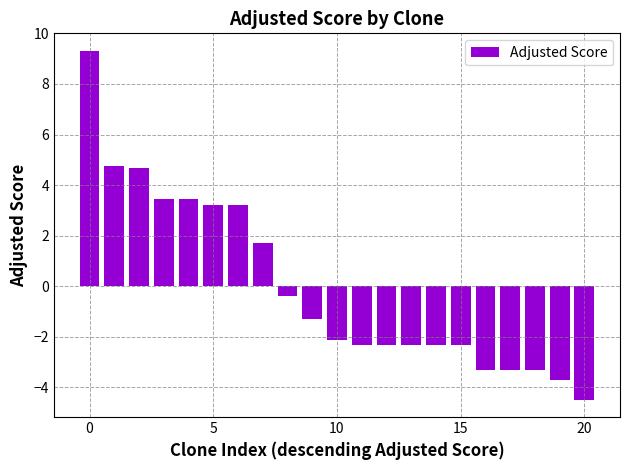

What is the value of the 17th bar from the left?

-3.3